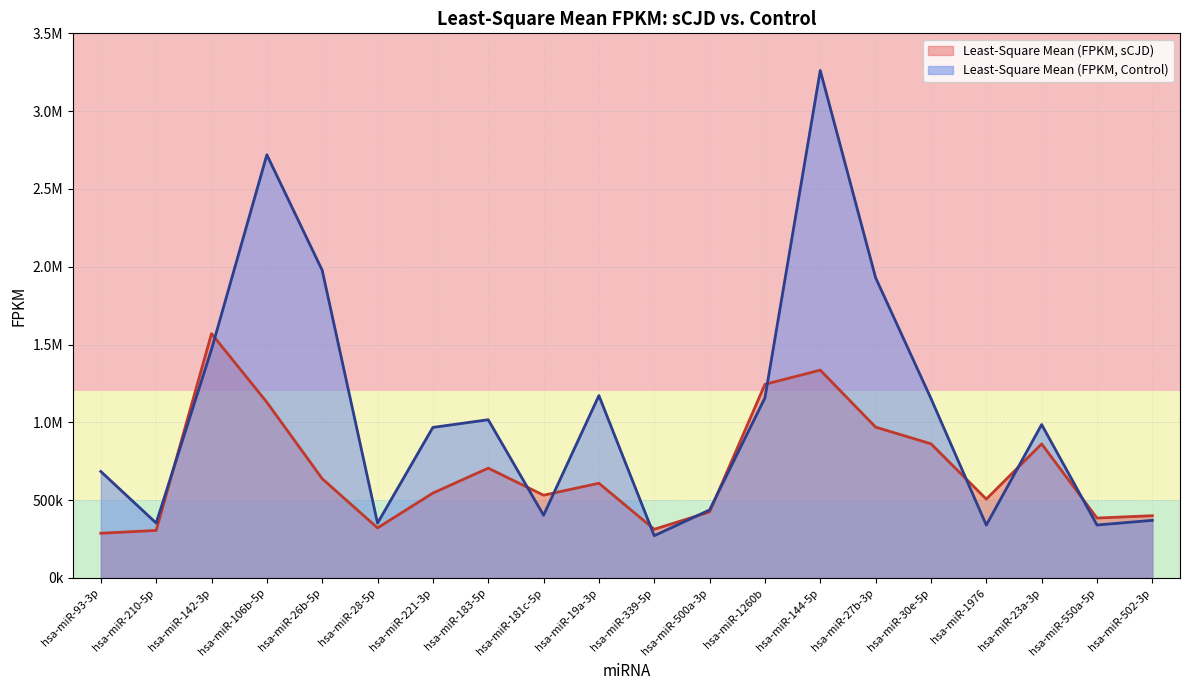

What is the lowest value of the Least-Square Mean (FPKM, Control) series?

271102.0